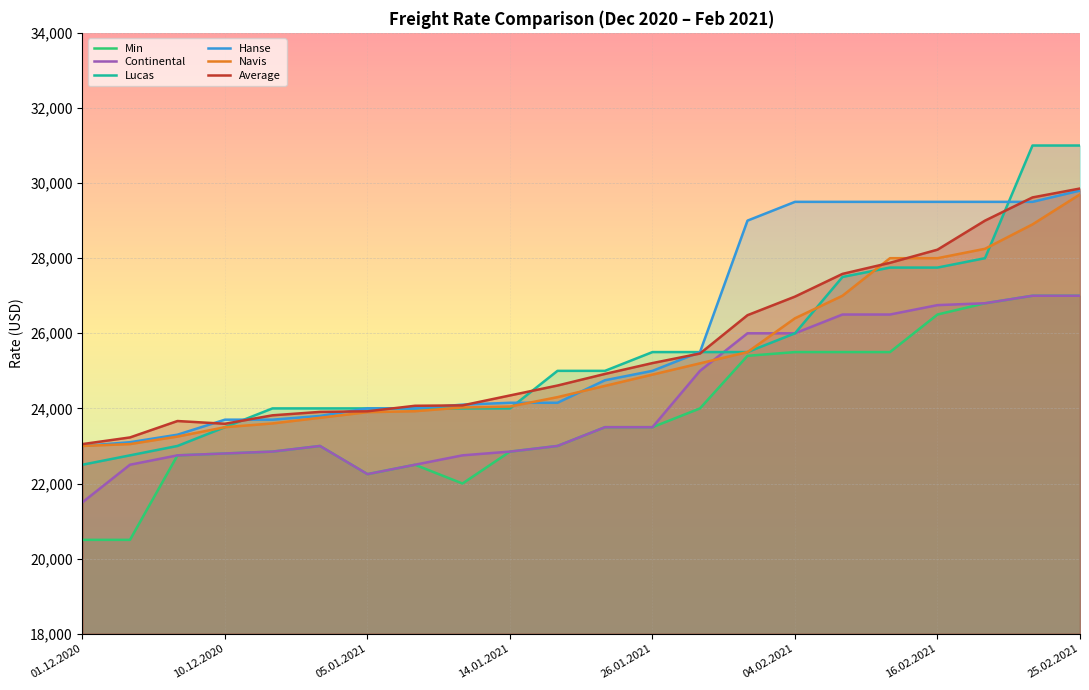

Which series has the widest spread of values?

Lucas